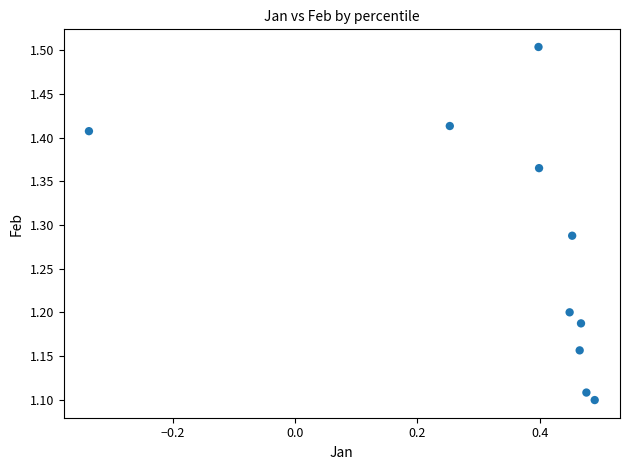

What is the range of X values (max minus min)?

0.8